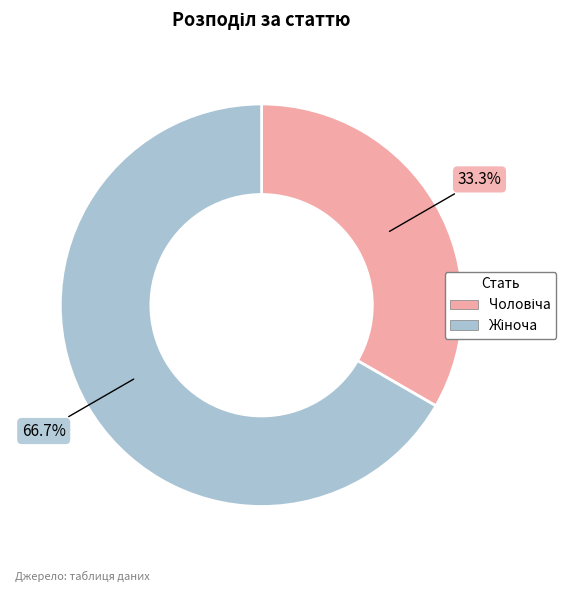

How many segments does this pie chart have?

2